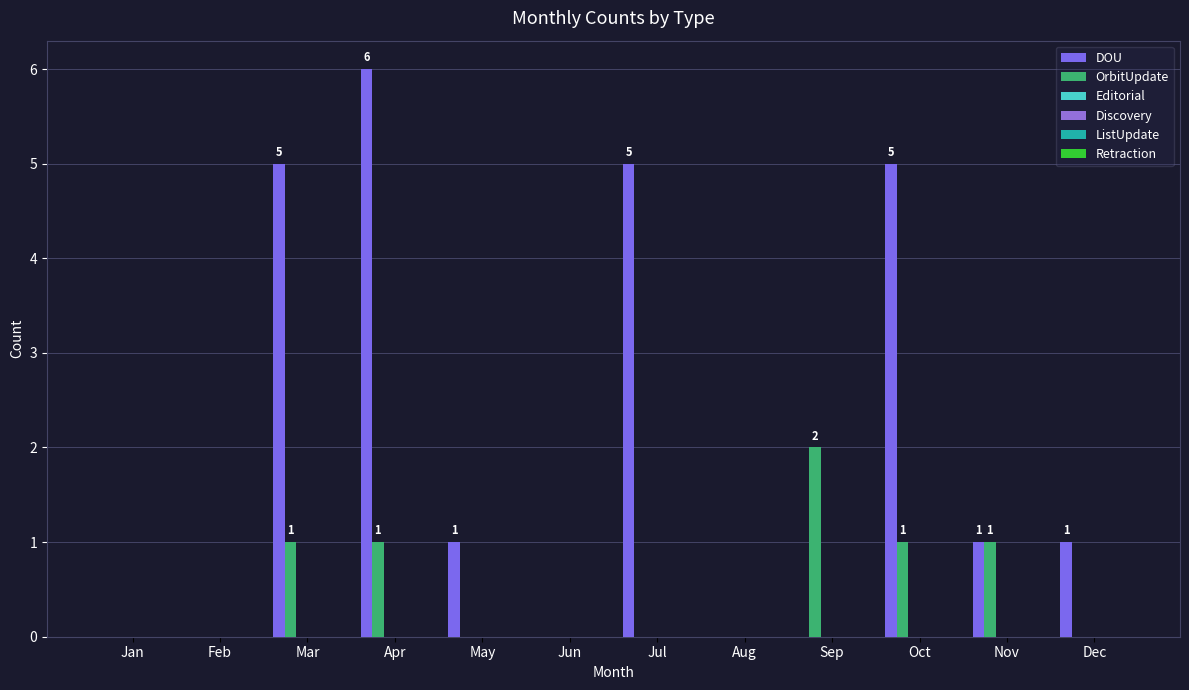

At how many categories does at least one series exceed 1?

5